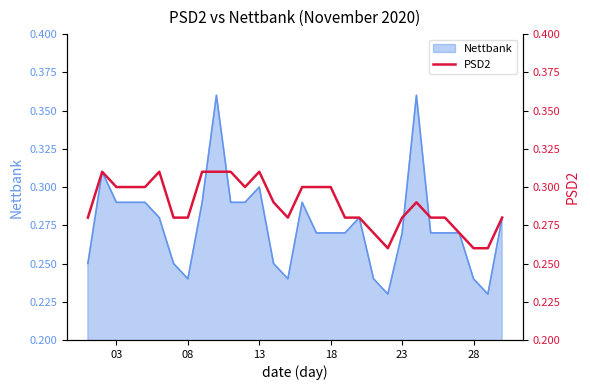

The value of Nettbank at 13 is 0.2. True or false?

False